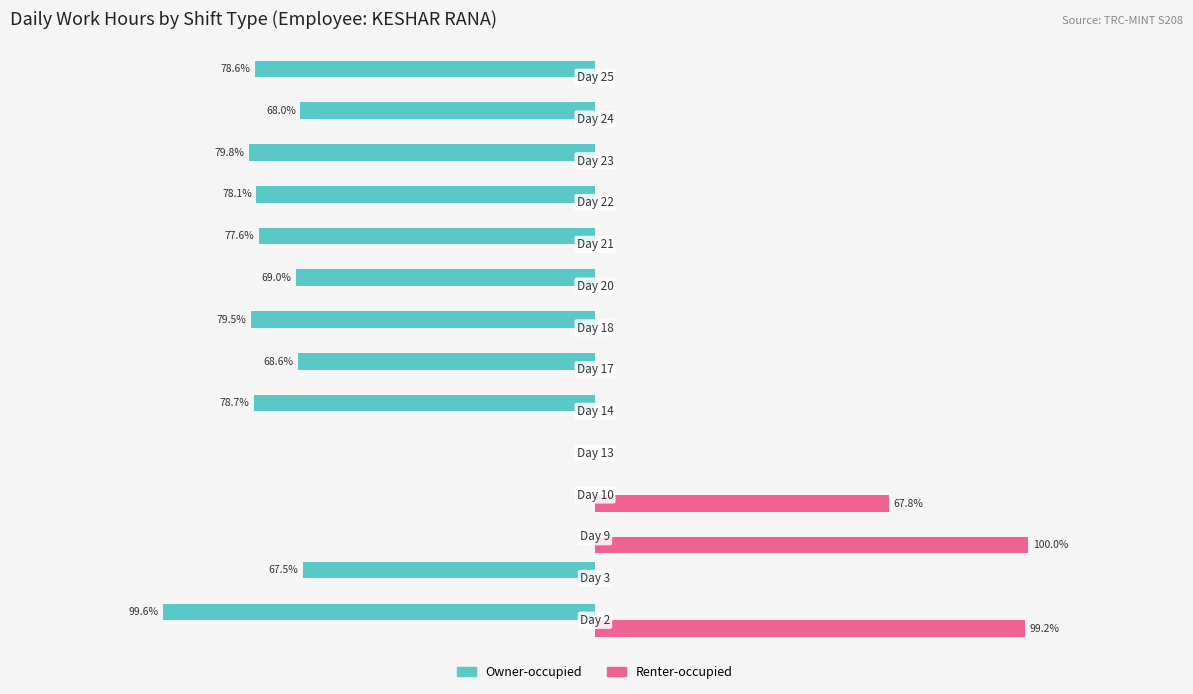

What are all the series names shown in the legend?

Owner-occupied, Renter-occupied